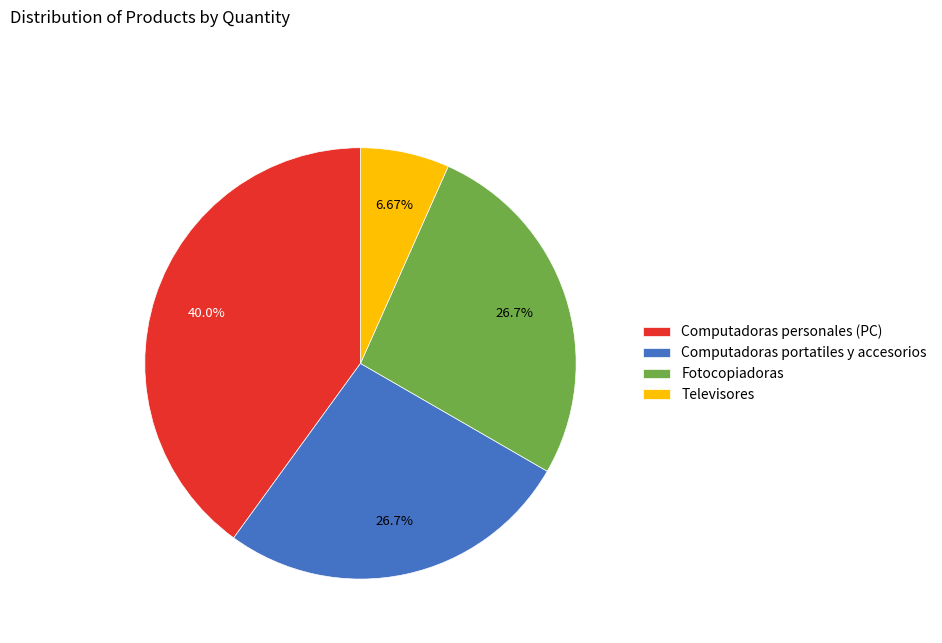

To the nearest percent, what is the difference between the largest and smallest slice percentages?

33%